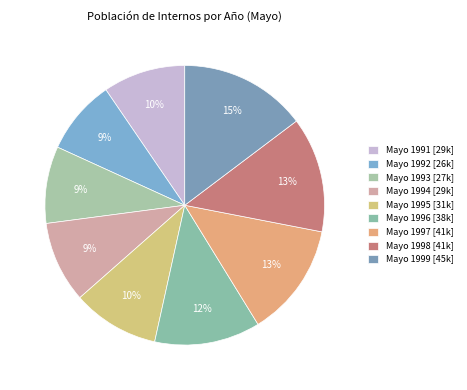

Count the number of slices in the pie.

9